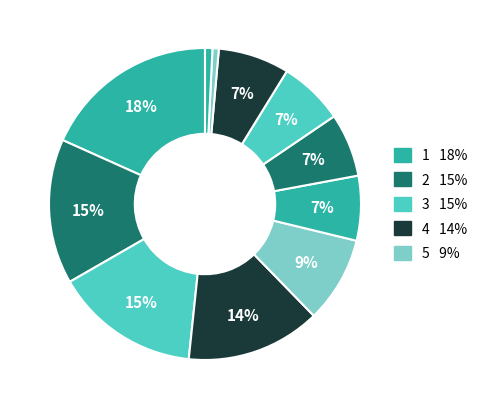

How many segments does this pie chart have?

11